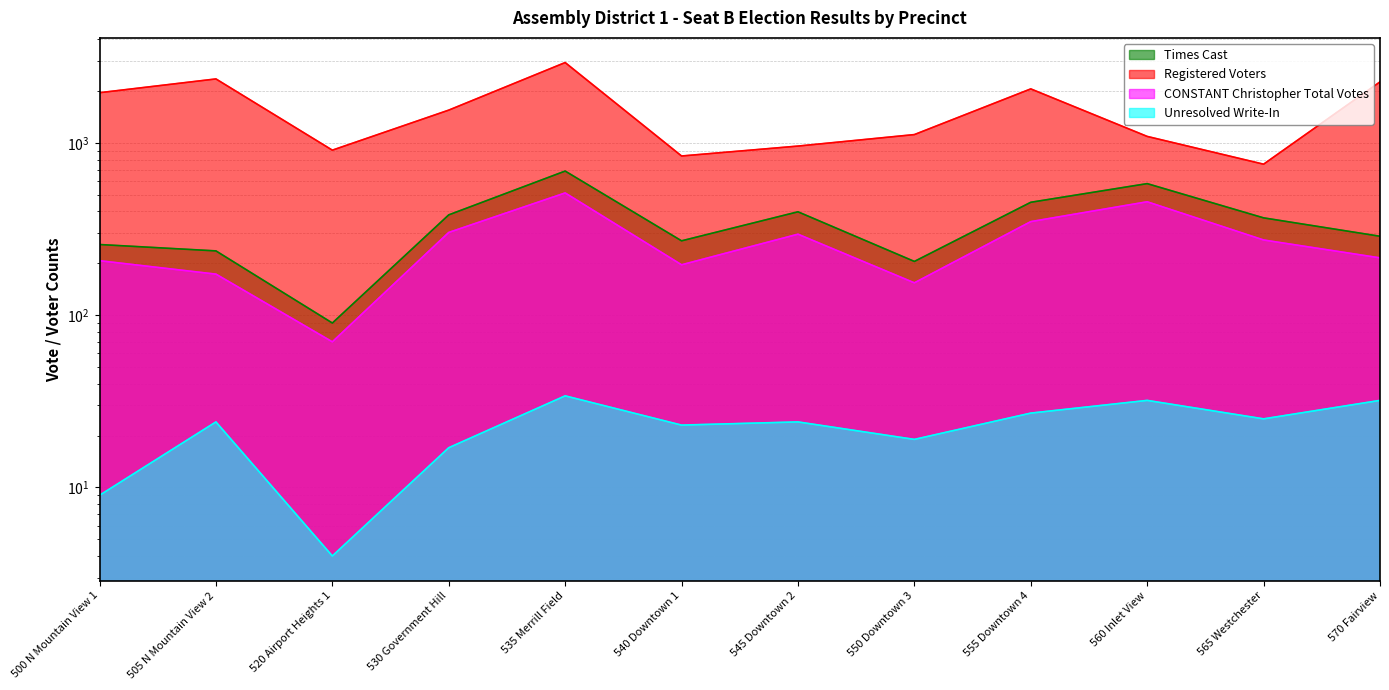

True or false: Registered Voters has more than 0 interior local peaks.

True